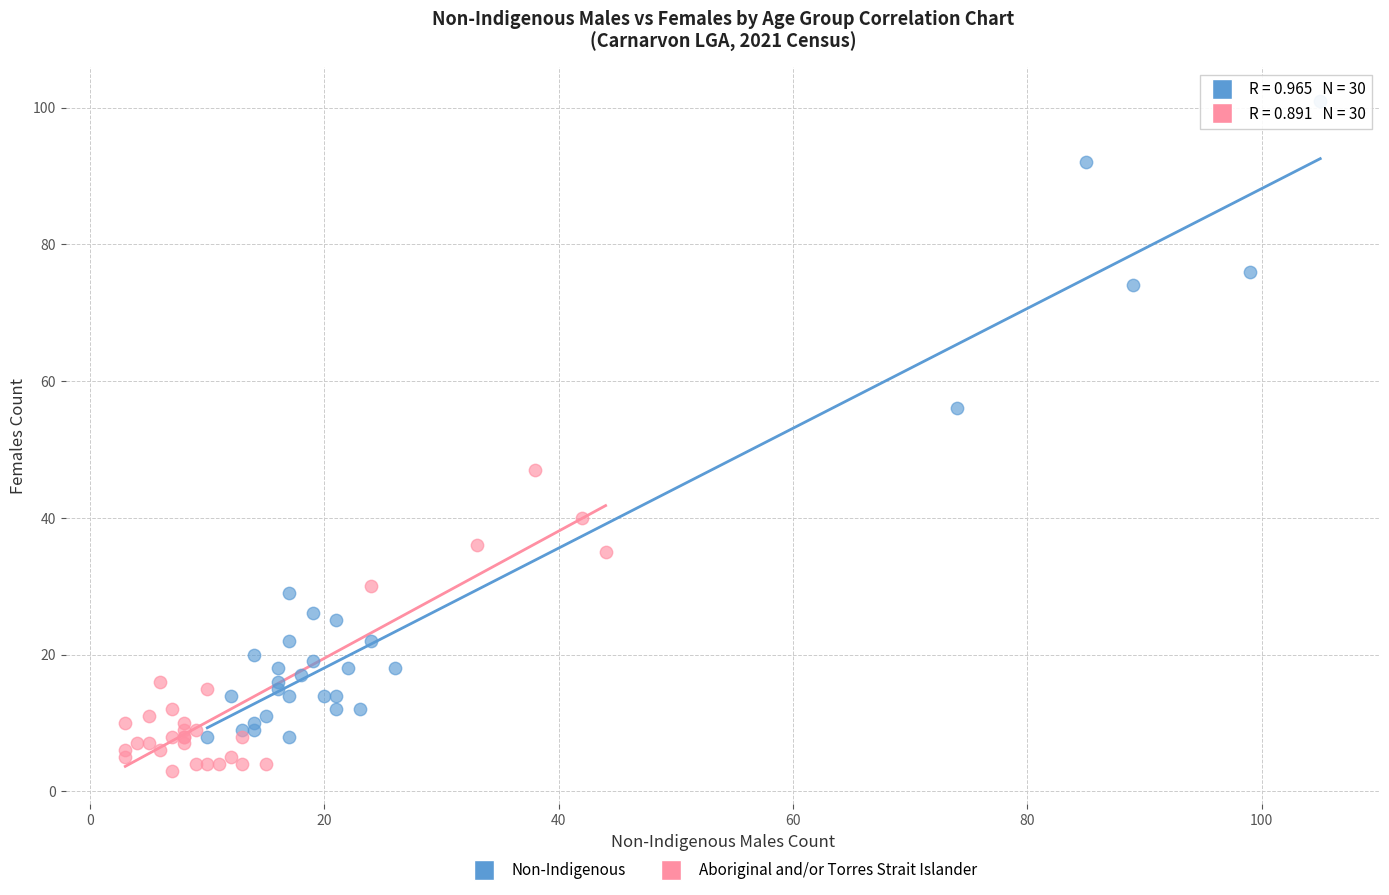

Which series contains the lowest Y value?

Aboriginal and/or Torres Strait Islander